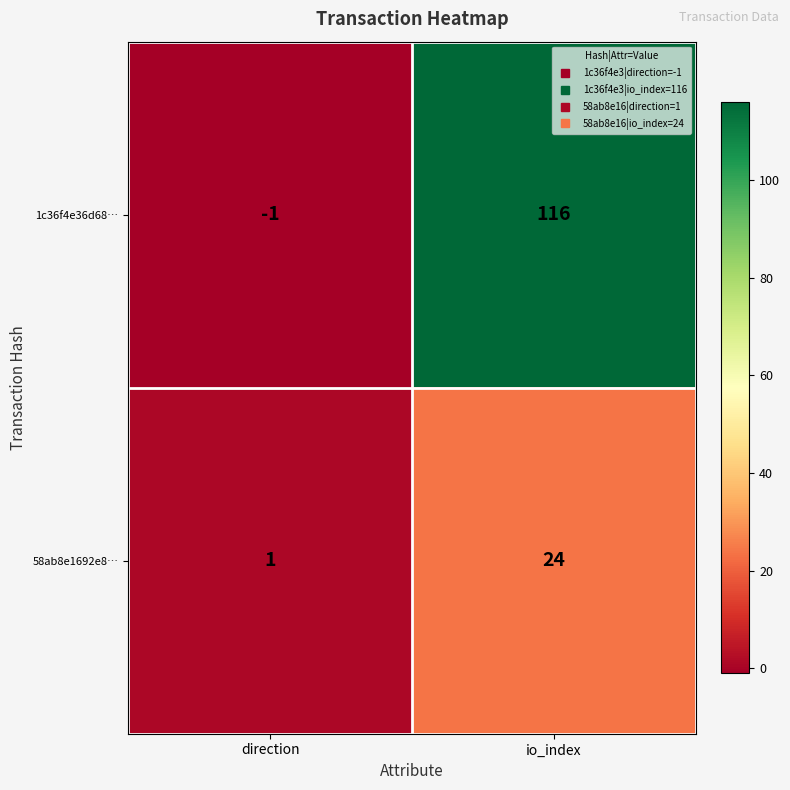

How many negative values does the 1c36f4e36d68… series have?

1